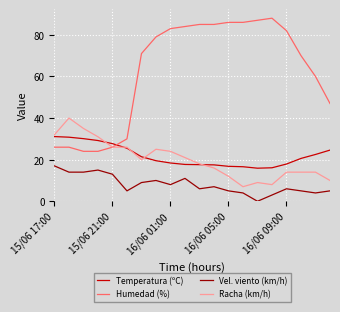

What is the maximum value for Vel. viento (km/h)?

17.0